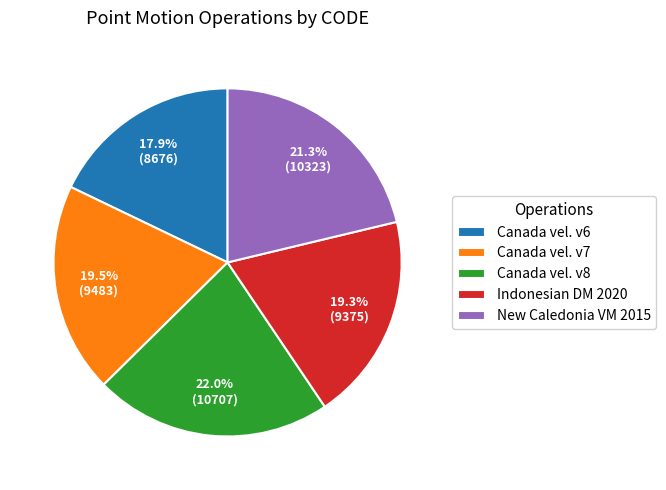

Count the number of slices in the pie.

5